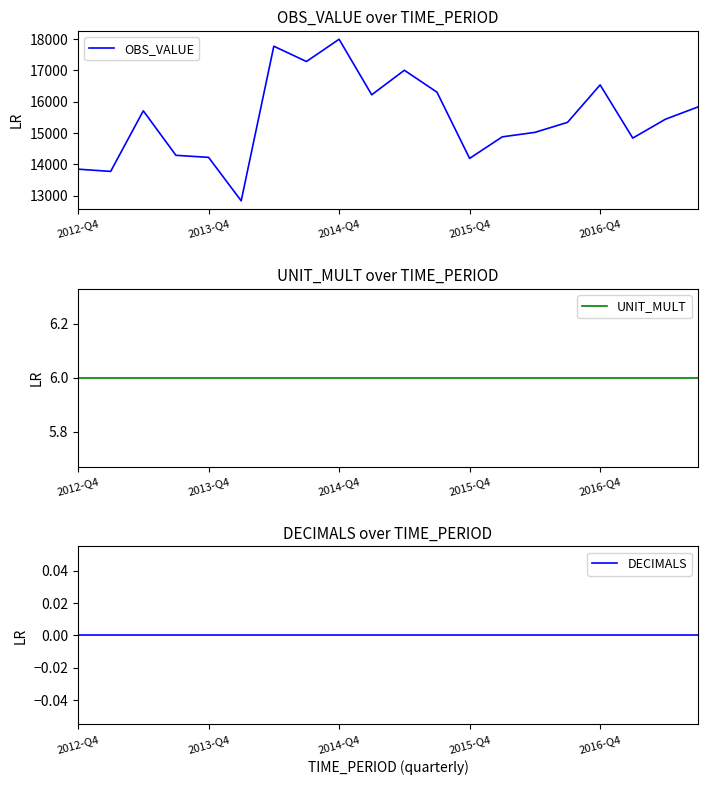

Which has a higher value, 7 or 2012-Q4?

7